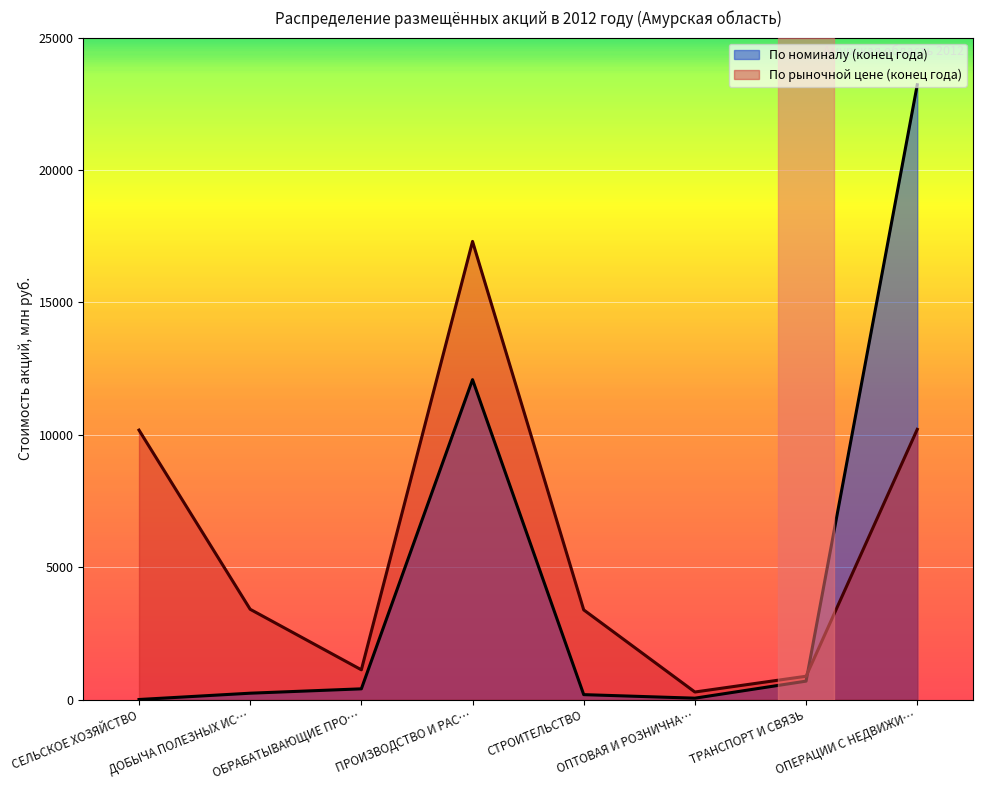

What value does the По рыночной цене (конец года) series have at ОБРАБАТЫВАЮЩИЕ ПРО…, to the nearest 100?

1100